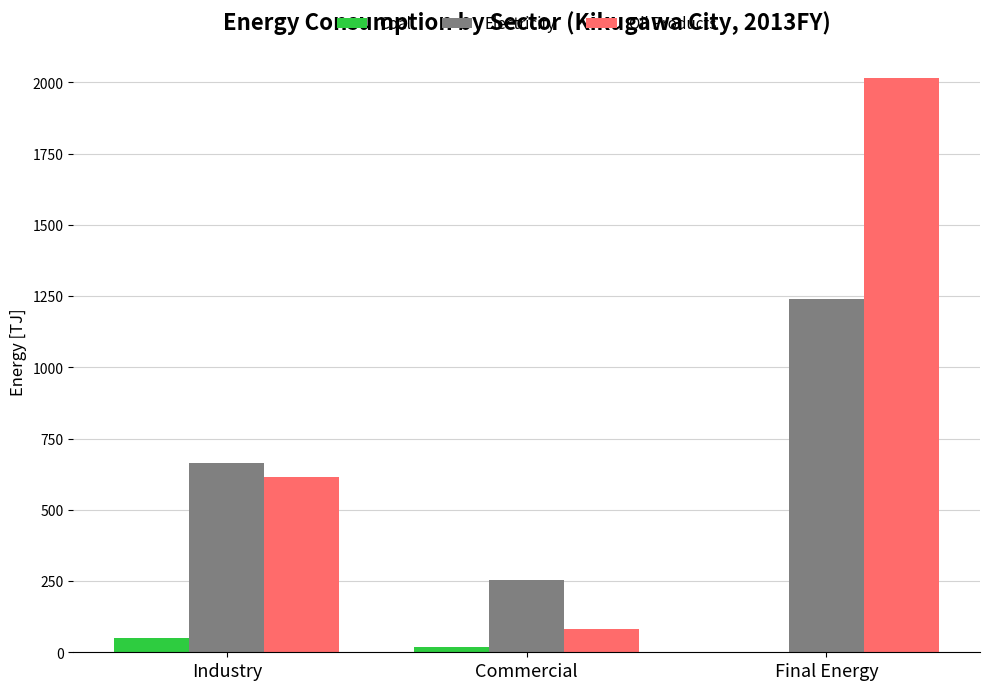

What is the total value across all series at Final Energy?

3254.8